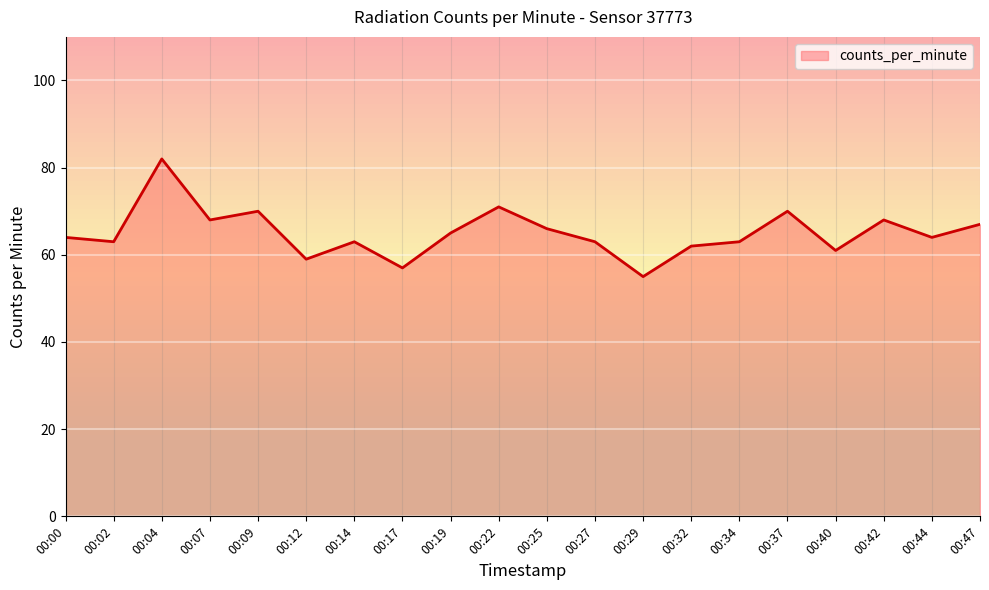

Which category has the lowest value across all series?

00:29